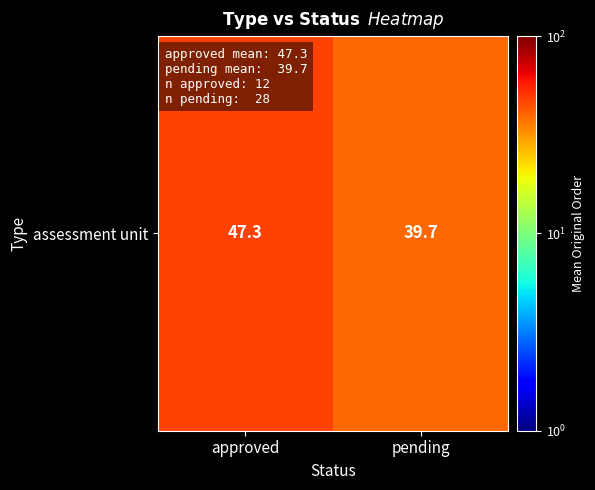

What is the difference between the maximum and minimum values?

7.7